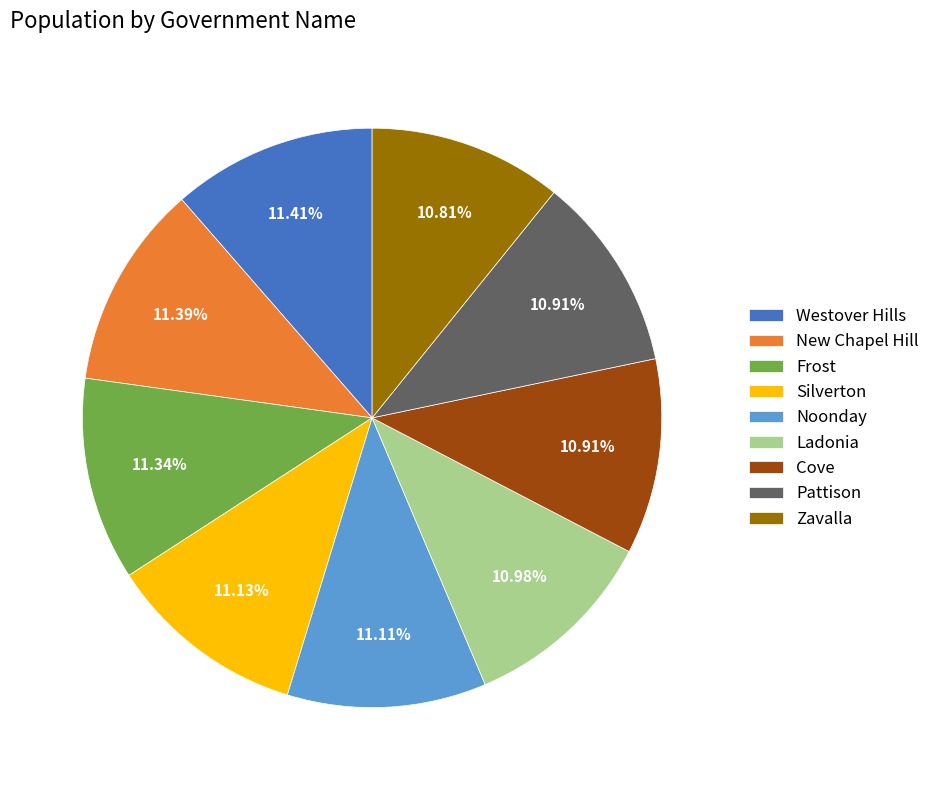

Is there any slice that represents more than half of the pie?

No